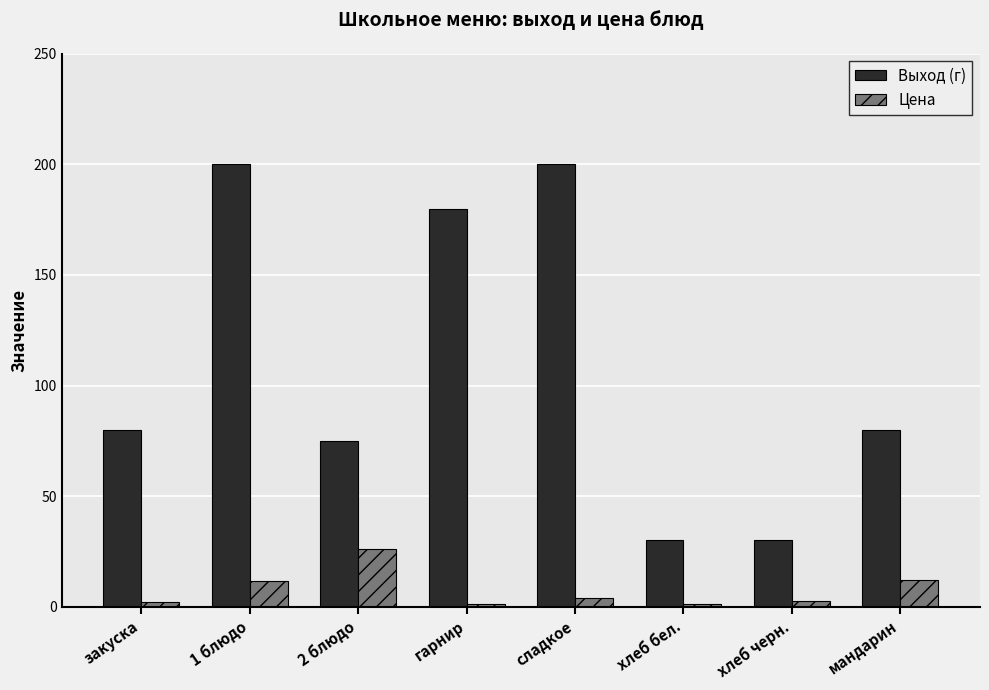

Rank the series by their average value, from lowest to highest.

Цена, Выход (г)